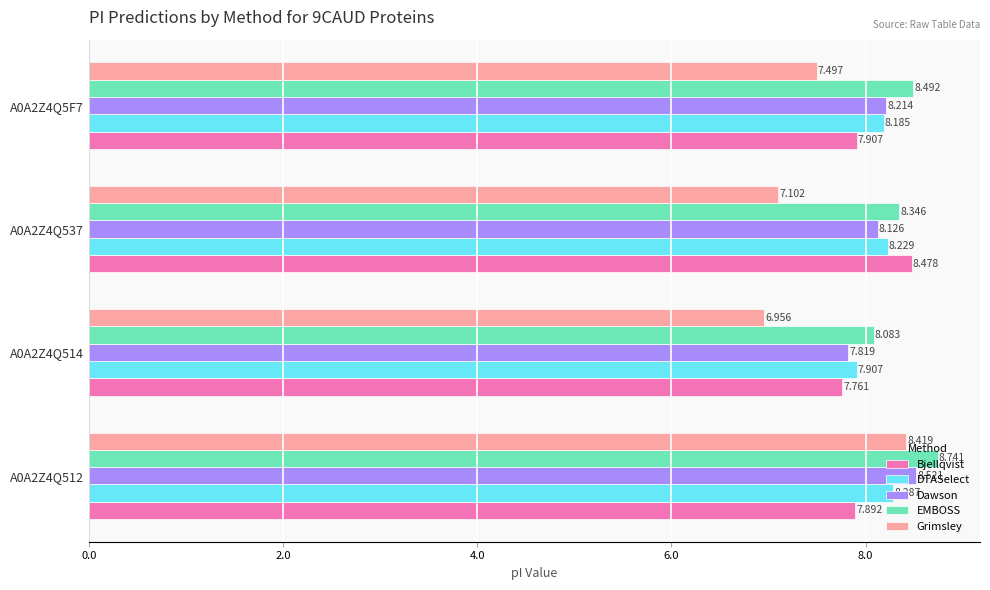

List the series in order of their peak value, highest first.

EMBOSS, Dawson, Bjellqvist, Grimsley, DTASelect